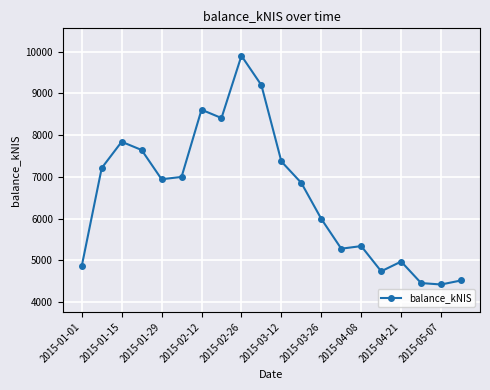

What is the value of the 4th point from the left?

7646.4